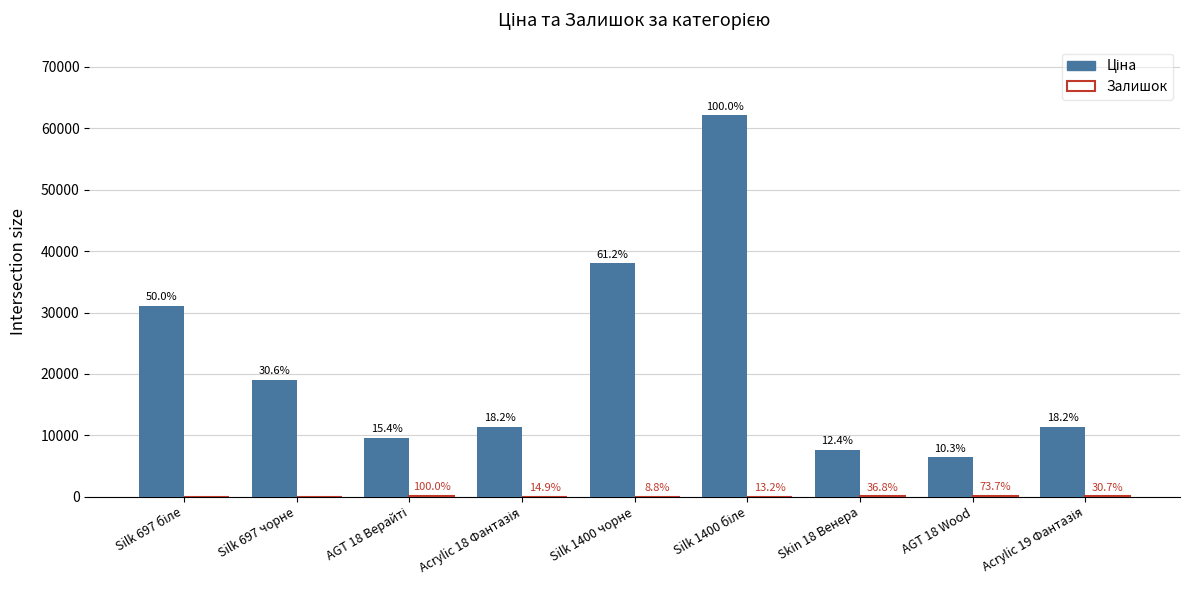

Are the bars grouped side by side (vs. stacked)?

Yes